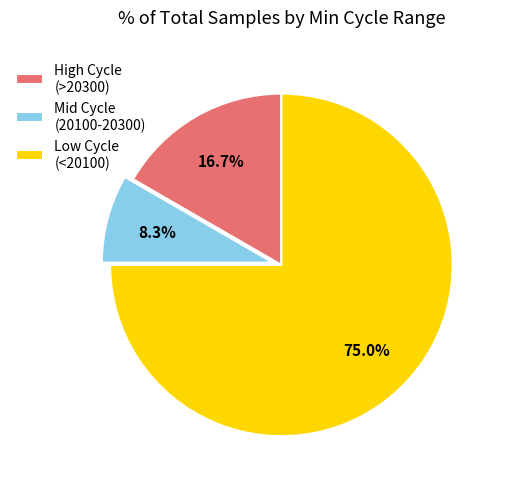

Rank the categories by value from highest to lowest.

Low Cycle (<20100), High Cycle (>20300), Mid Cycle (20100-20300)